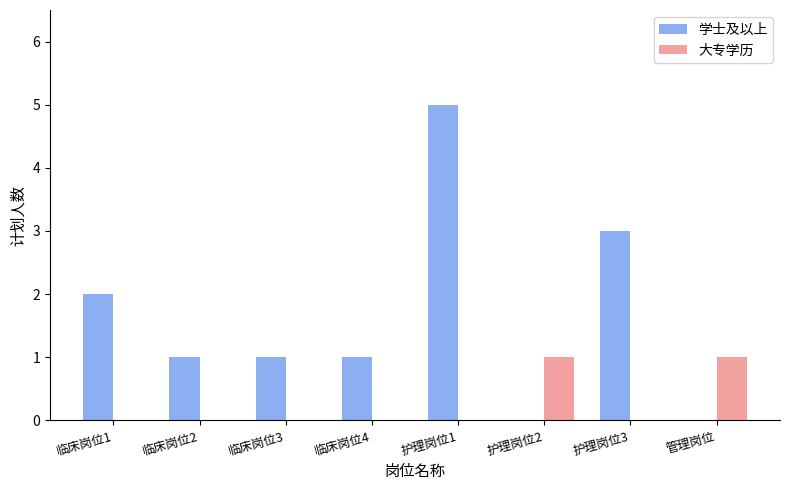

Which series changed the most between 临床岗位3 and 护理岗位1?

学士及以上